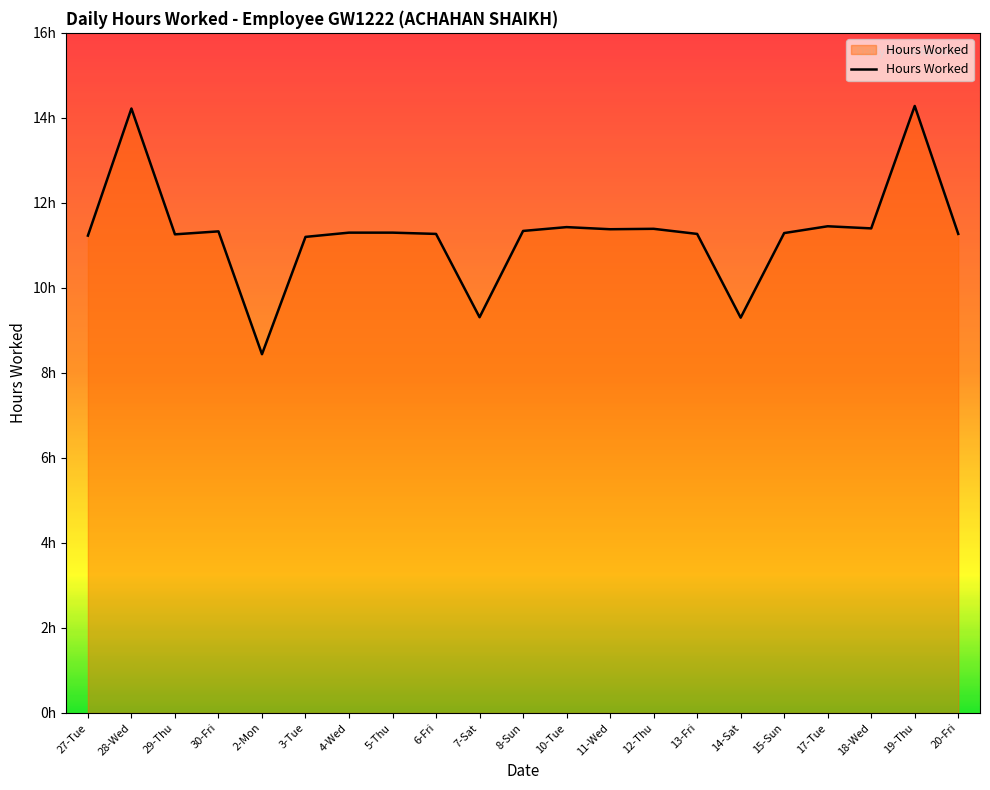

Which category has the lowest value across all series?

2-Mon